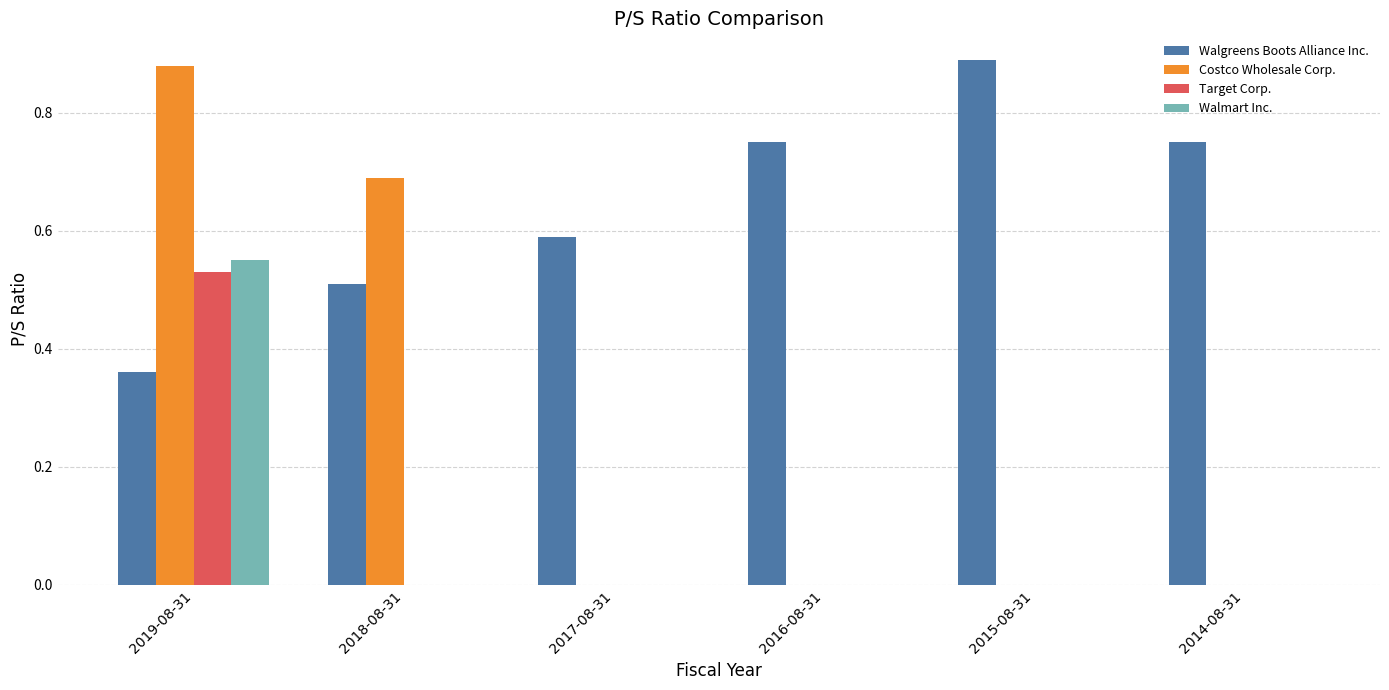

What is the sum of the Walgreens Boots Alliance Inc. values at 2014-08-31 and 2016-08-31?

1.5